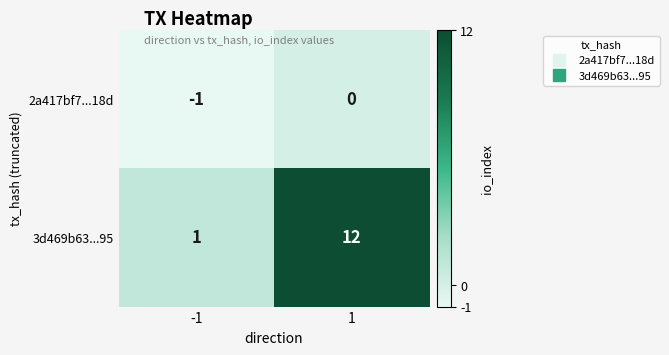

The value of 3d469b63...95 at 1 is 12. True or false?

True